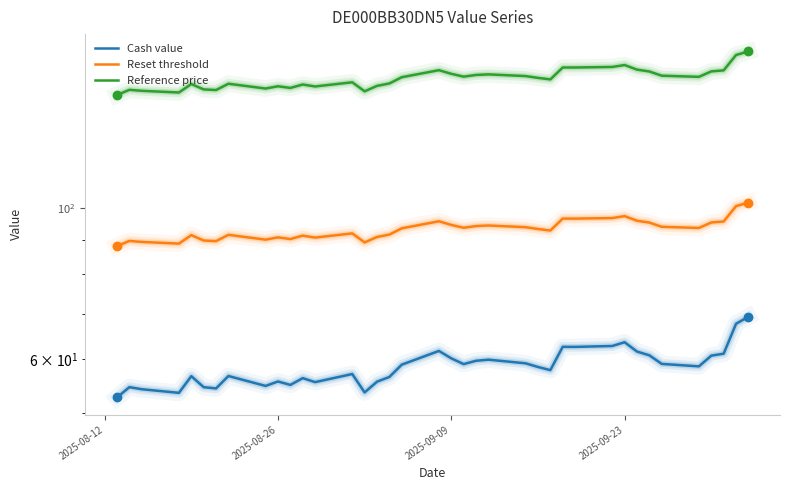

List the series in order of their peak value, lowest first.

Cash value, Reset threshold, Reference price